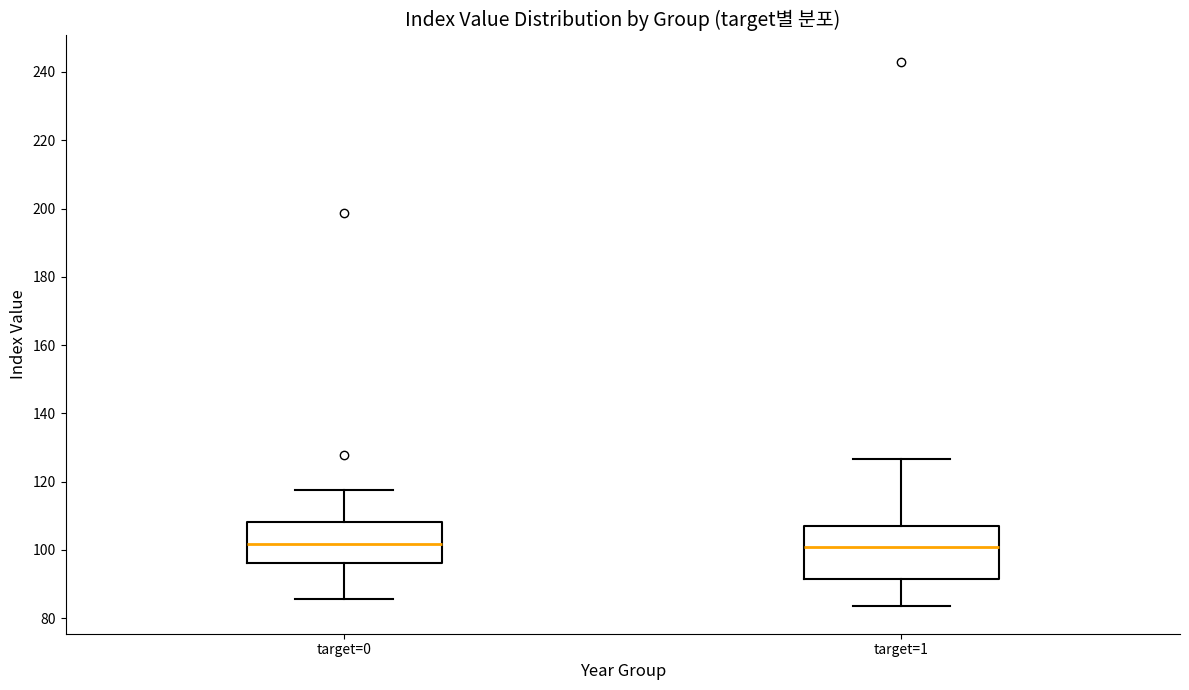

Comparing the boxes themselves (not the whiskers), which one is the tallest?

target=1